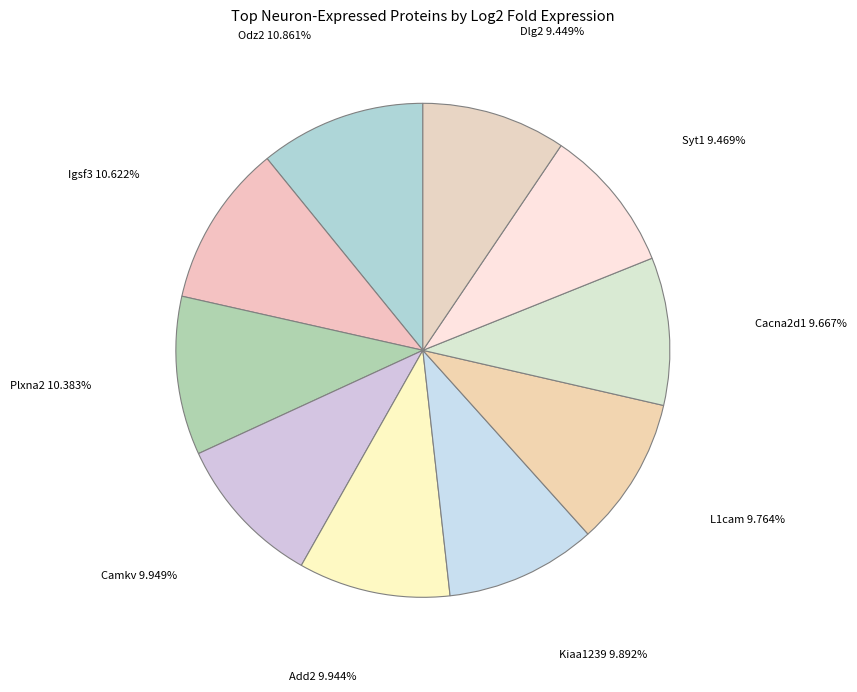

How many slices are in this pie chart?

10